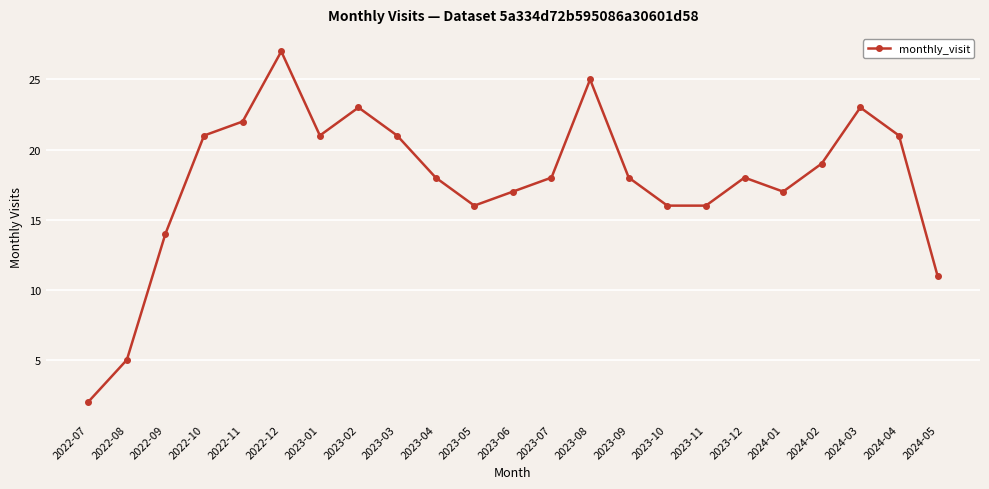

What is the difference between the second highest and minimum values?

23